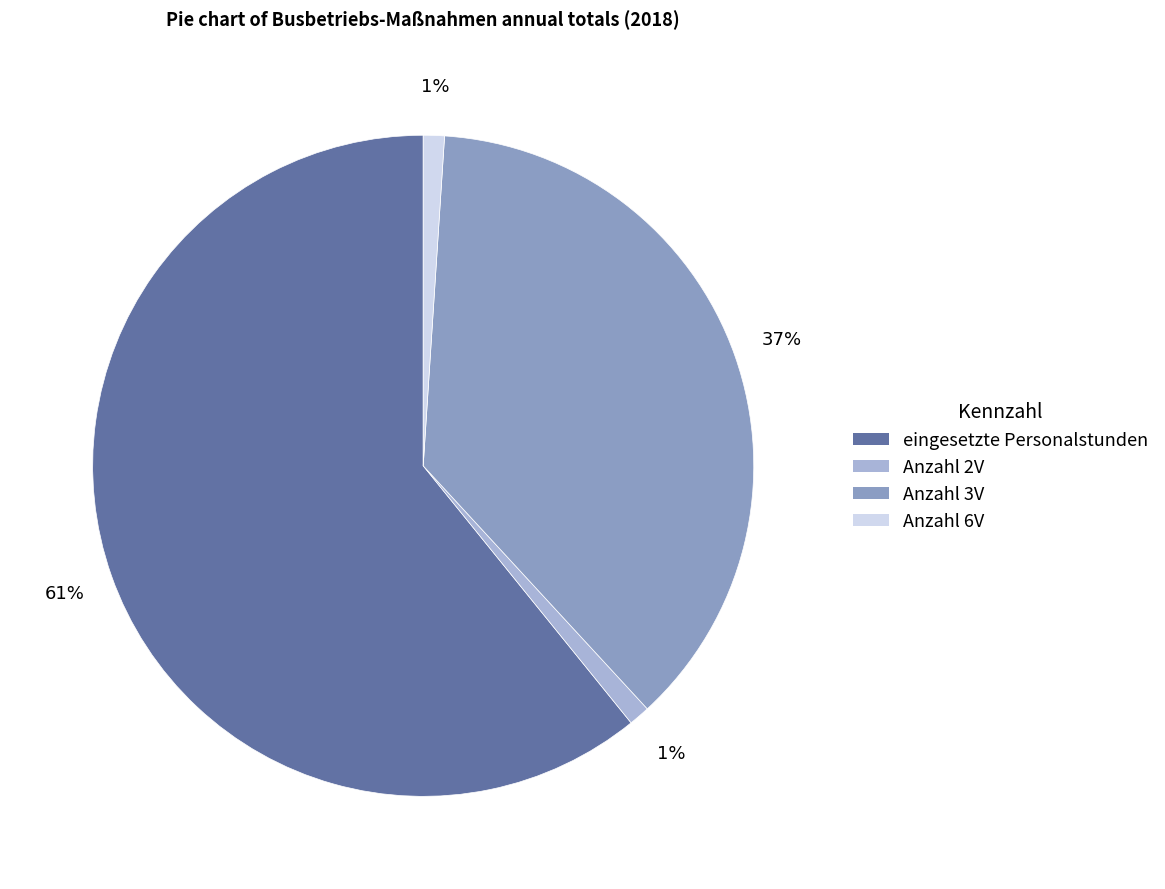

How many segments does this pie chart have?

4